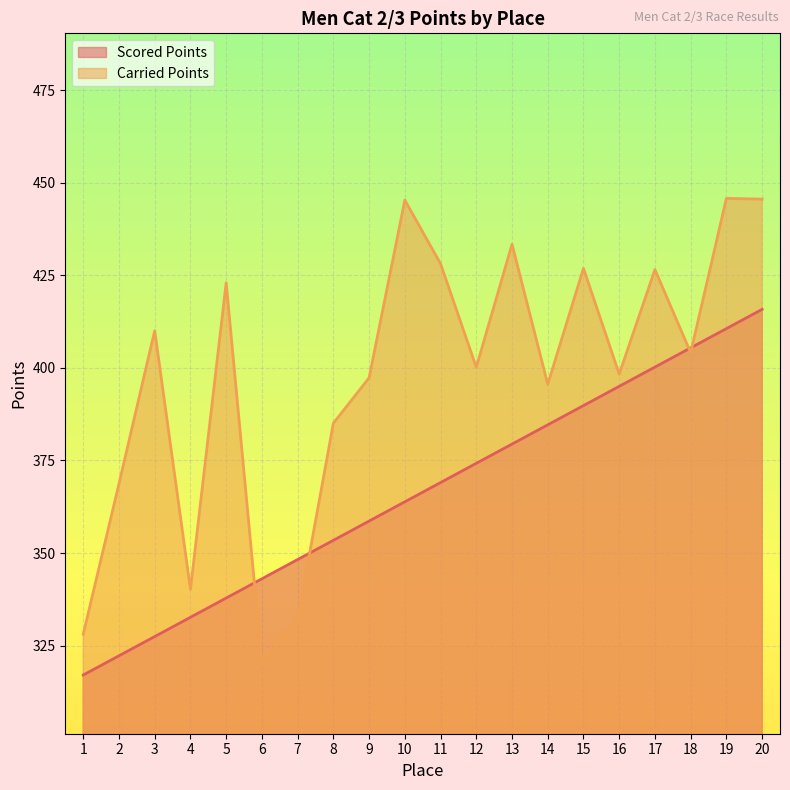

Is it true that Scored Points equals 210.1 at 3?

False